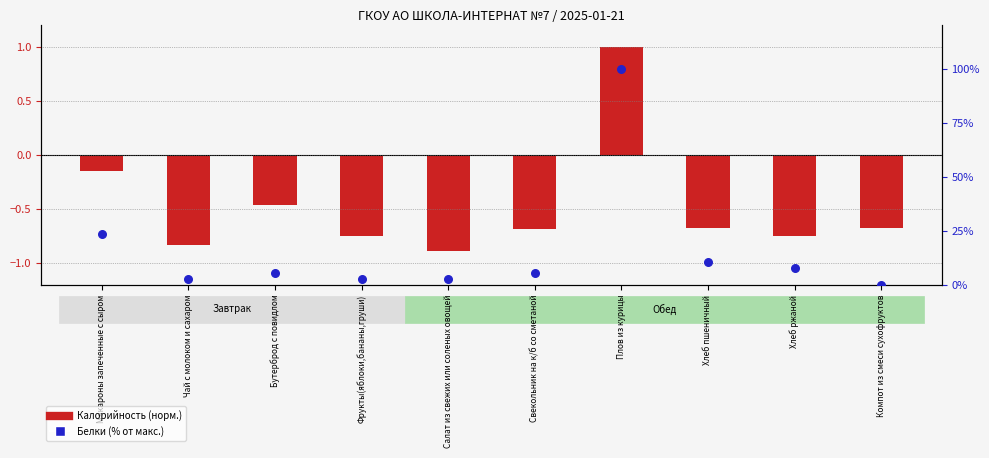

Which series contains the highest Y value?

Белки (% от макс.)